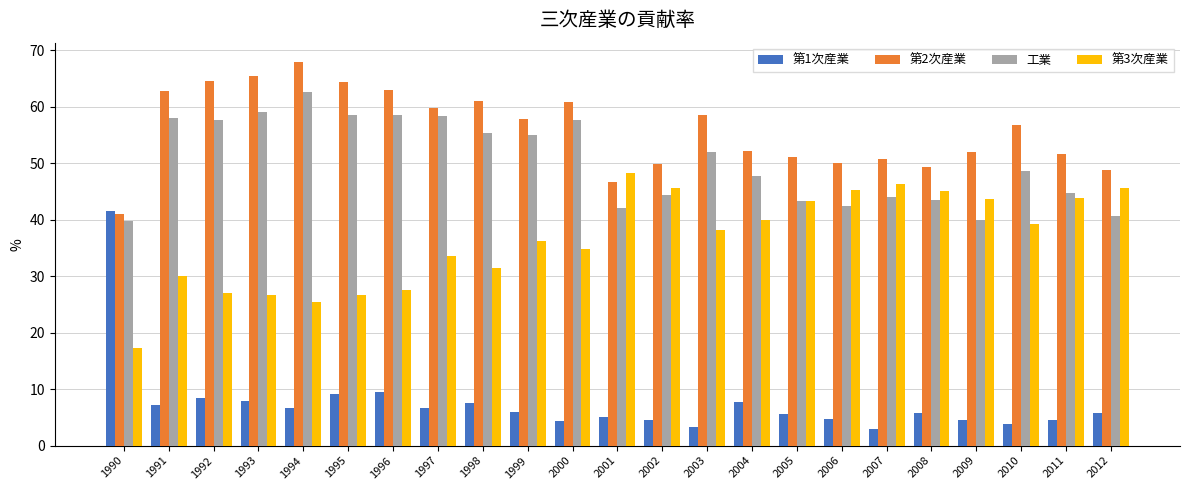

Rank the series at 2003 from lowest to highest value.

第1次産業, 第3次産業, 工業, 第2次産業